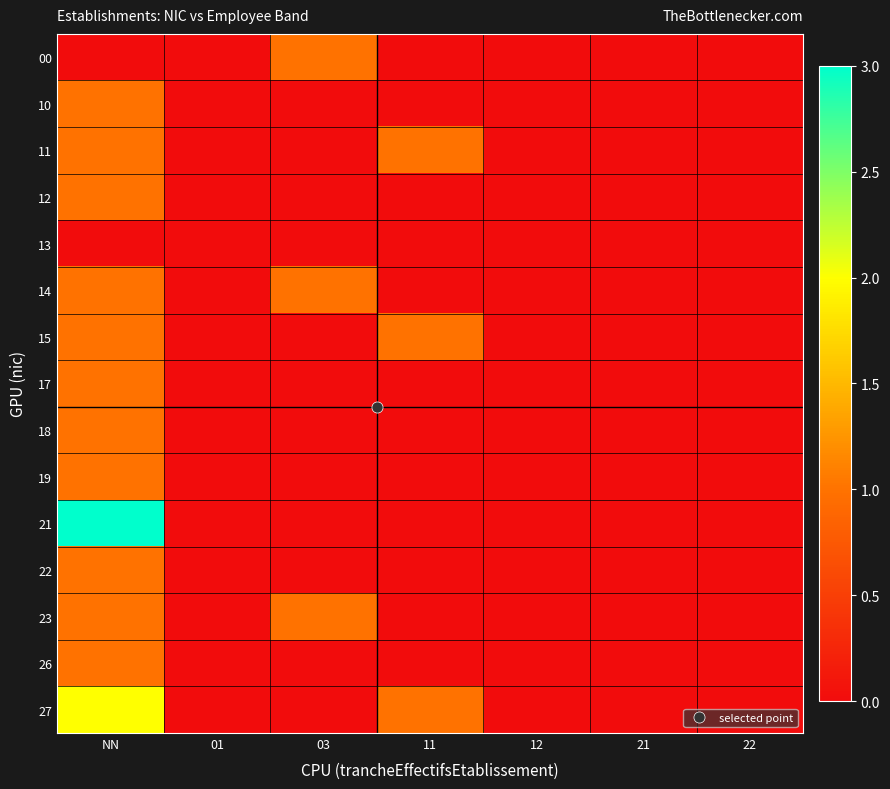

Reading left to right, what are all the values shown in this chart?

00: NN=0	01=0	03=1	11=0	12=0	21=0	22=0
10: NN=1	01=0	03=0	11=0	12=0	21=0	22=0
11: NN=1	01=0	03=0	11=1	12=0	21=0	22=0
12: NN=1	01=0	03=0	11=0	12=0	21=0	22=0
13: NN=0	01=0	03=0	11=0	12=0	21=0	22=0
14: NN=1	01=0	03=1	11=0	12=0	21=0	22=0
15: NN=1	01=0	03=0	11=1	12=0	21=0	22=0
17: NN=1	01=0	03=0	11=0	12=0	21=0	22=0
18: NN=1	01=0	03=0	11=0	12=0	21=0	22=0
19: NN=1	01=0	03=0	11=0	12=0	21=0	22=0
21: NN=3	01=0	03=0	11=0	12=0	21=0	22=0
22: NN=1	01=0	03=0	11=0	12=0	21=0	22=0
23: NN=1	01=0	03=1	11=0	12=0	21=0	22=0
26: NN=1	01=0	03=0	11=0	12=0	21=0	22=0
27: NN=2	01=0	03=0	11=1	12=0	21=0	22=0